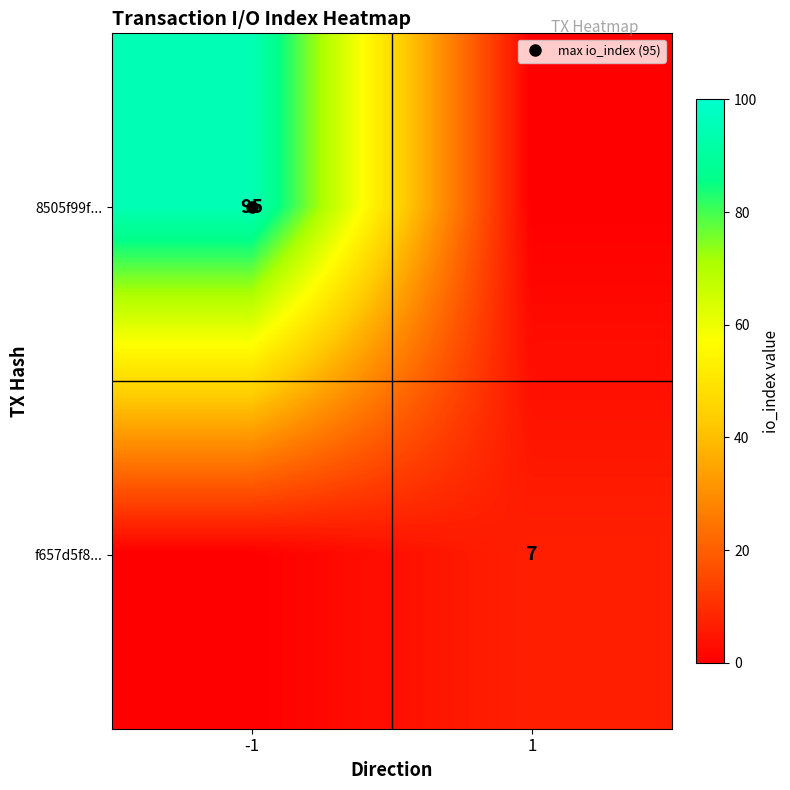

At which label is f657d5f8... closest to 3?

-1